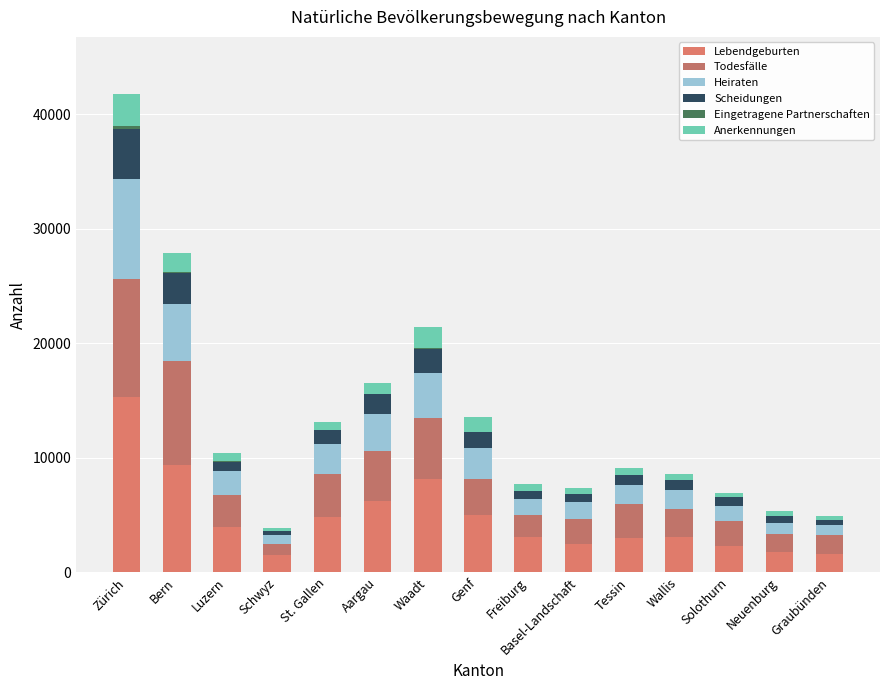

At which category is the sum across all series the highest?

Zürich